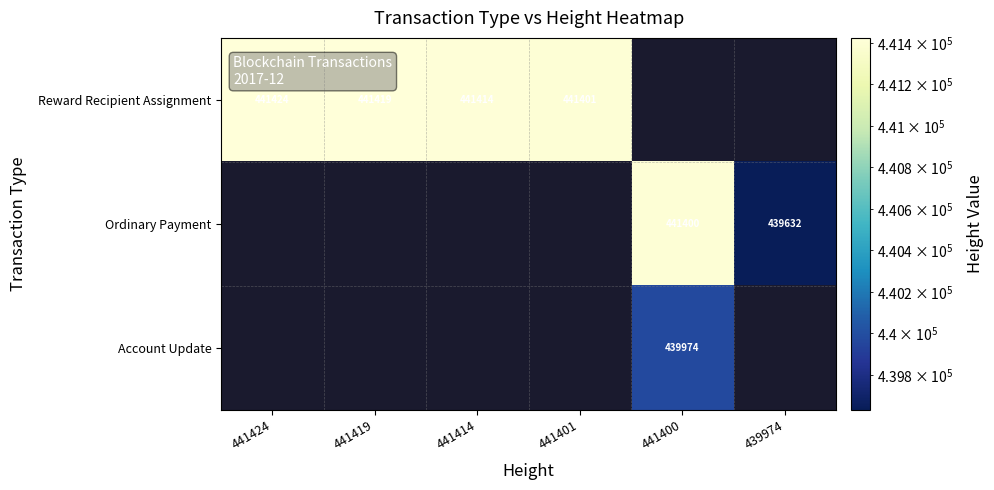

The Reward Recipient Assignment series shows 738582 at 441424. True or false?

False